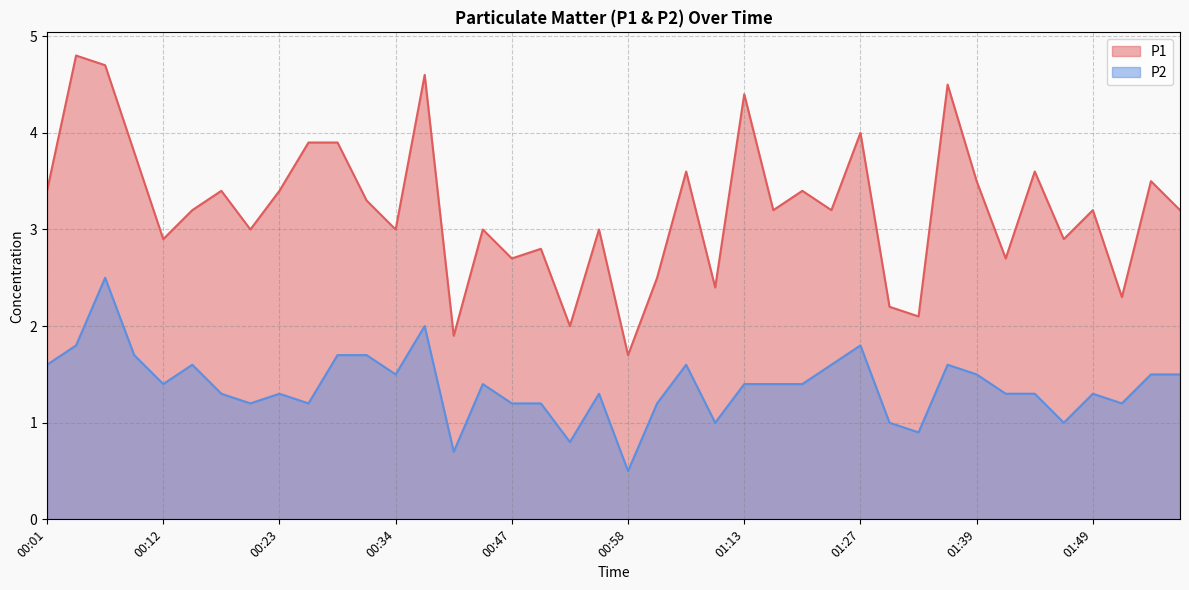

Between 00:14 and 00:17, which is larger?

00:17